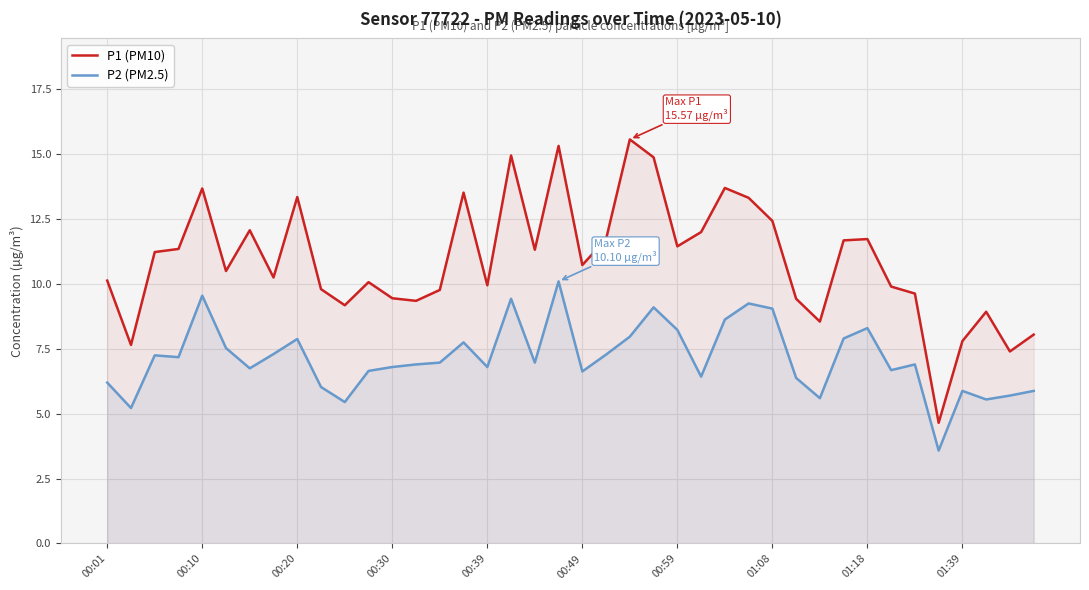

The value of P2 (PM2.5) at 00:39 is 11.9. True or false?

False